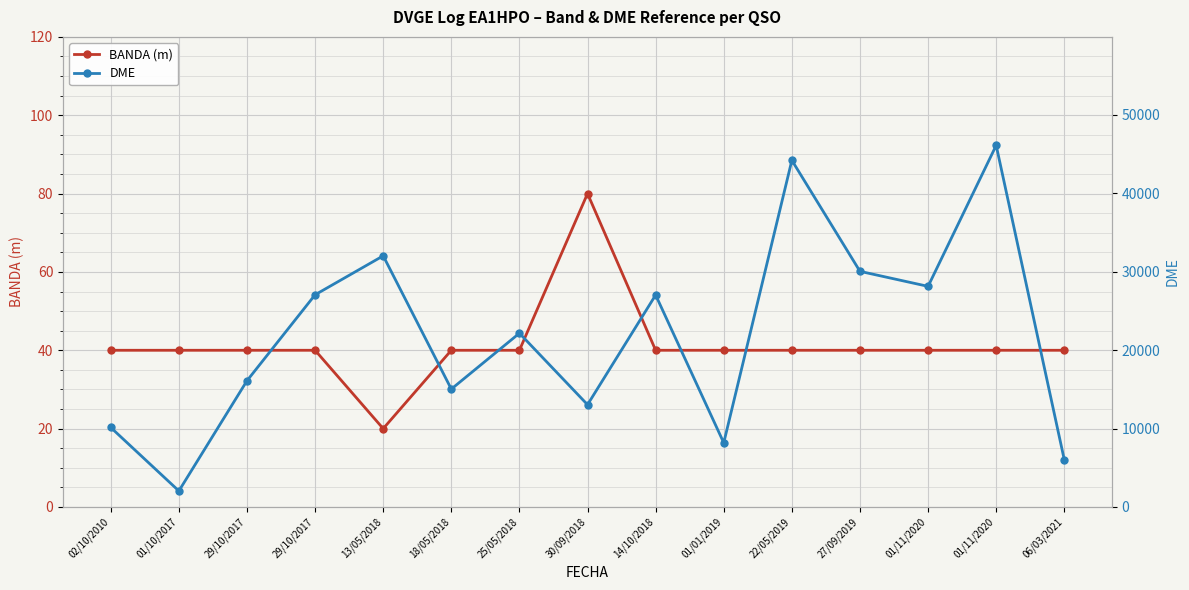

What is the label of the 5th point from the left?

13/05/2018